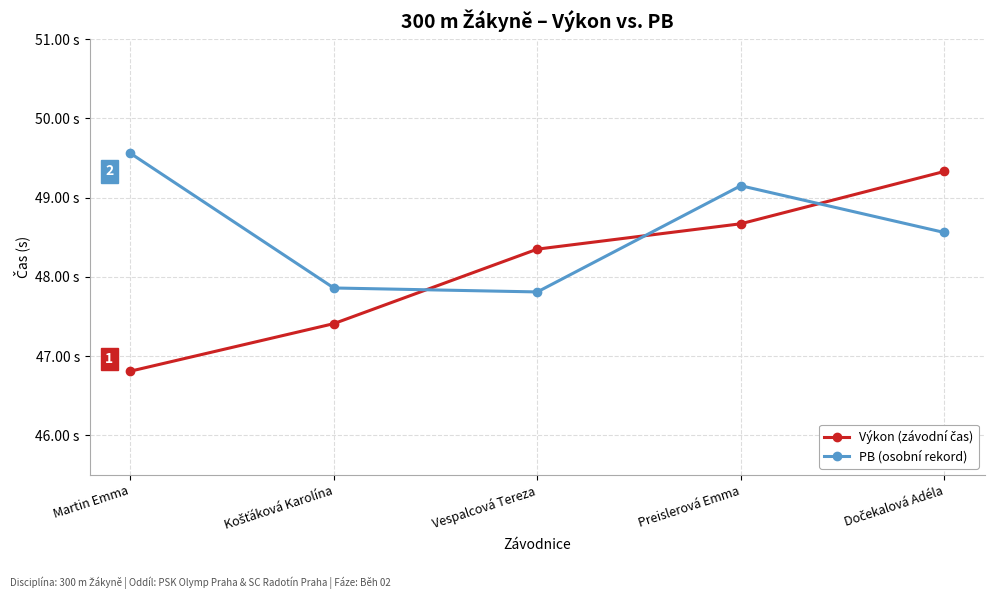

Between Martin Emma and Košťáková Karolína, which series saw the biggest shift?

PB (osobní rekord)